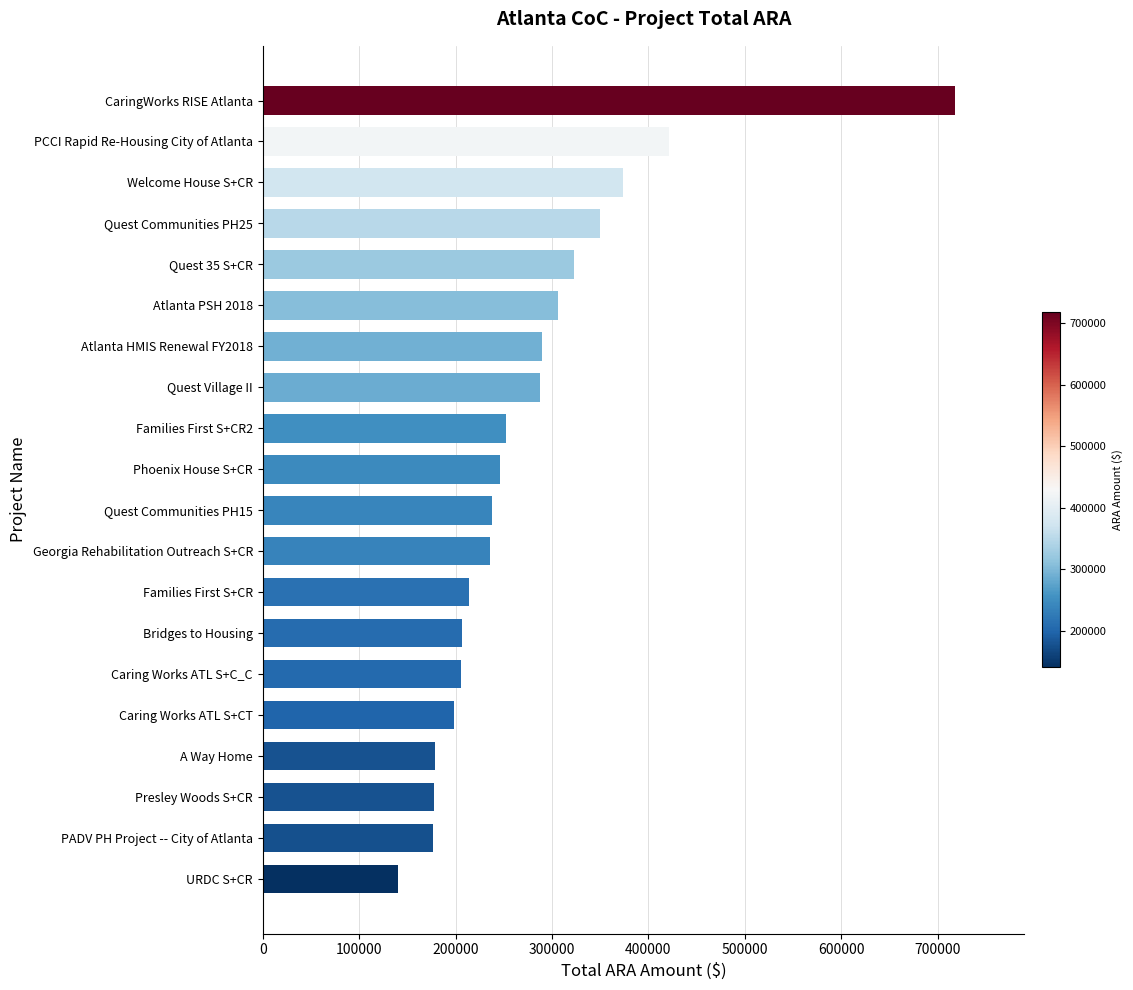

What is the smallest value displayed?

140860